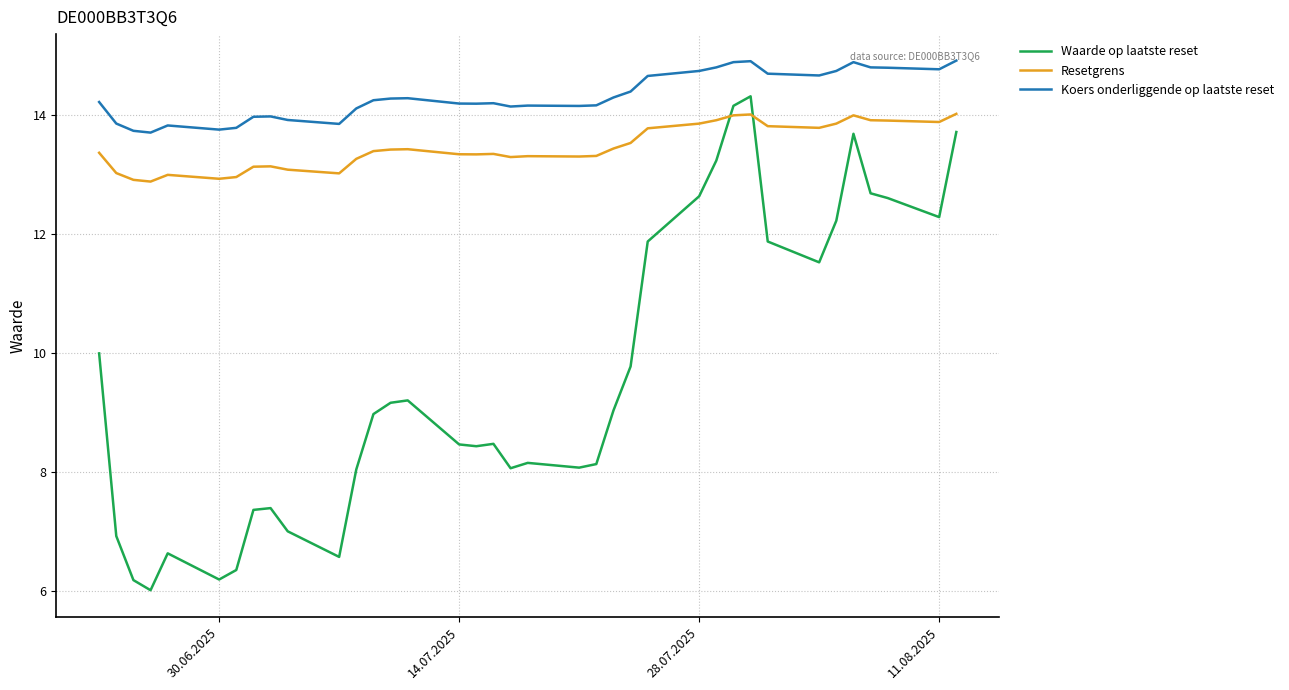

True or false: Koers onderliggende op laatste reset and Waarde op laatste reset intersect in this chart.

False